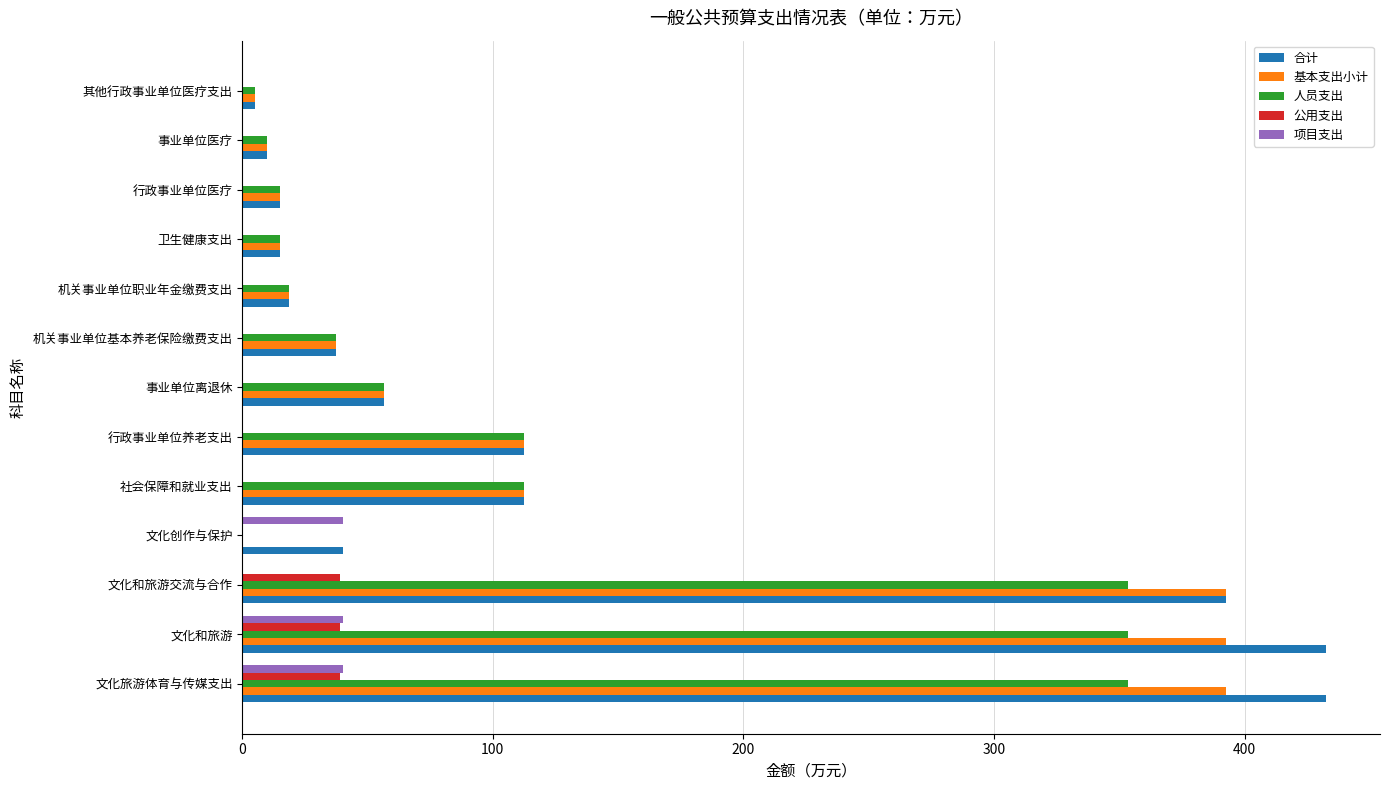

Is the value of 合计 at 文化创作与保护 greater than the value of 基本支出小计 at 社会保障和就业支出?

No